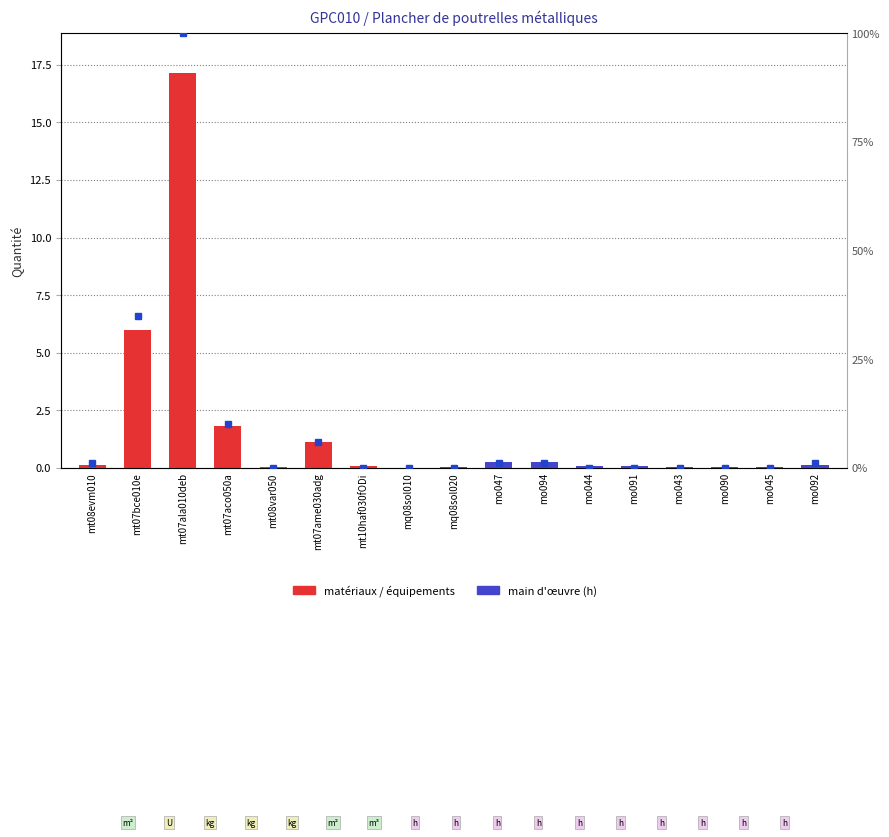

Where is the data nearest to the value 8?

mt07bce010e